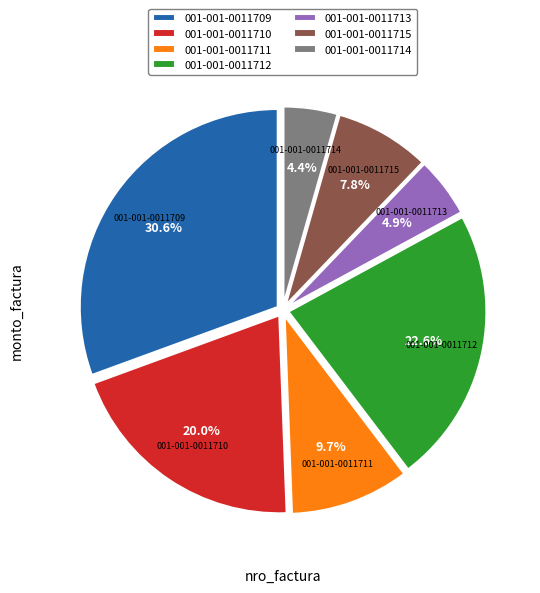

What percentage is NOT represented by 001-001-0011709?

69.4%